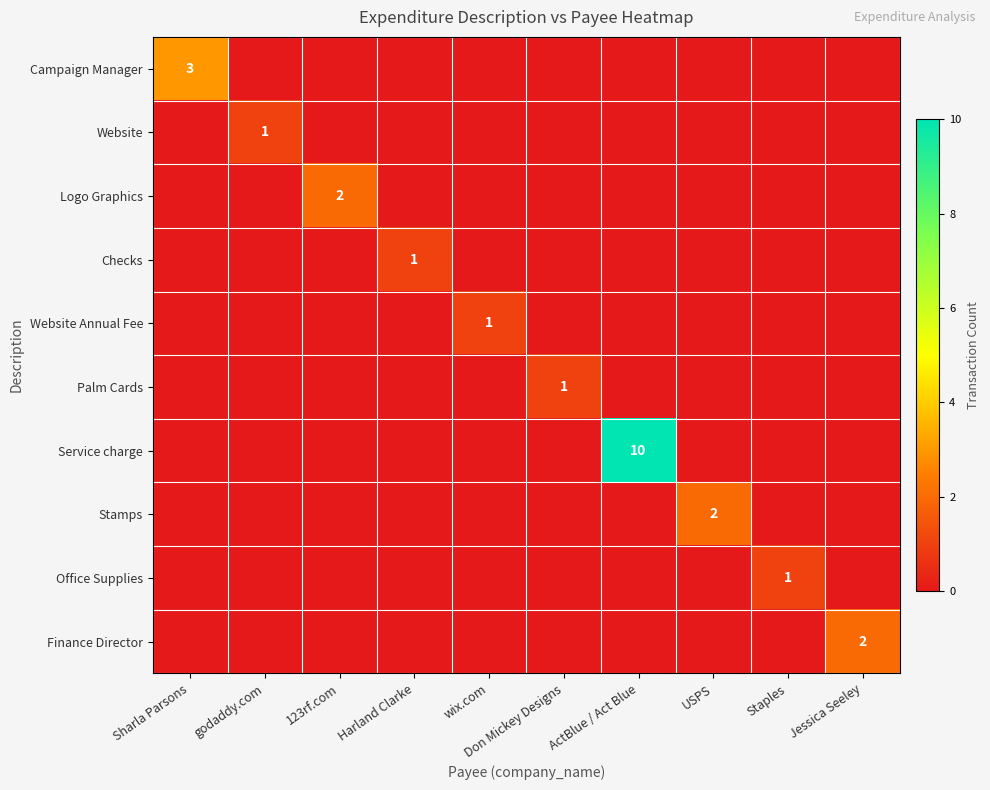

Which label corresponds to the largest value in the chart?

ActBlue / Act Blue